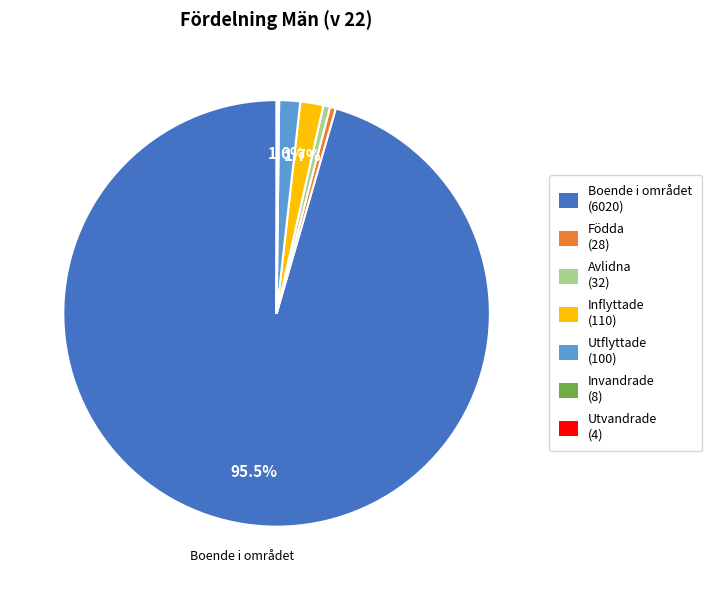

Is there a majority slice in this chart?

Yes